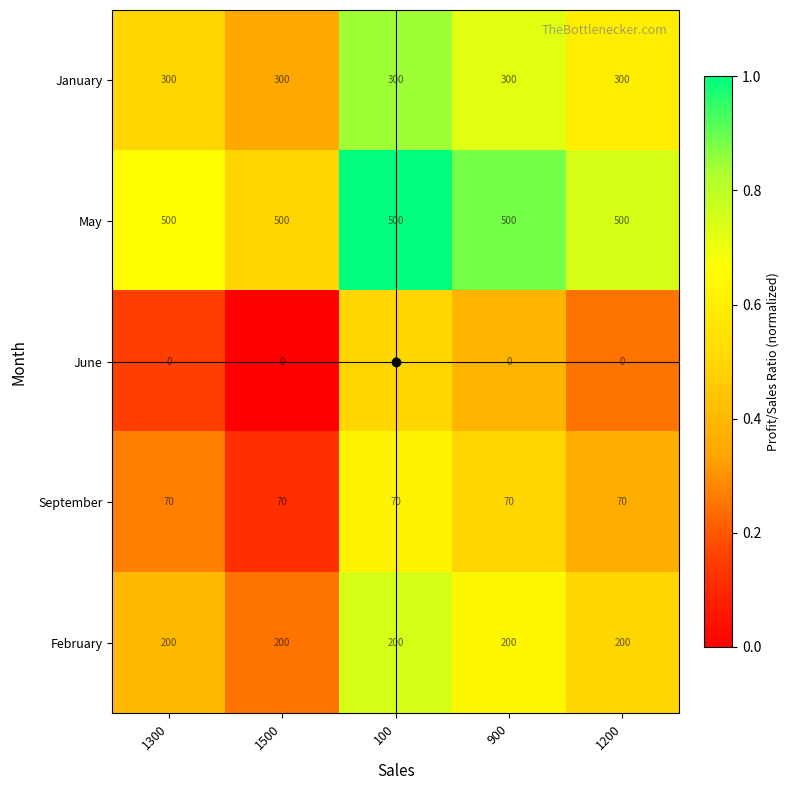

The value of September at 1300 is 70. True or false?

True